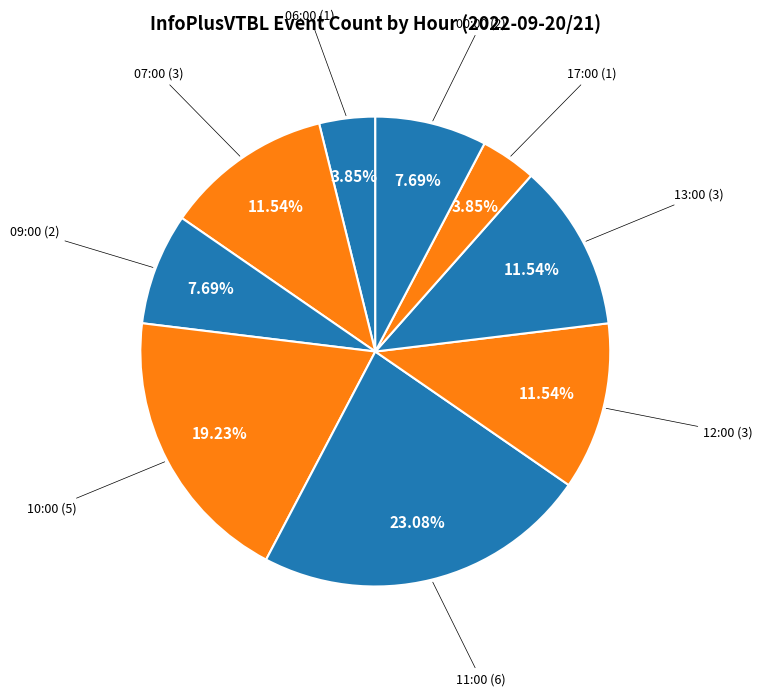

How many segments does this pie chart have?

9